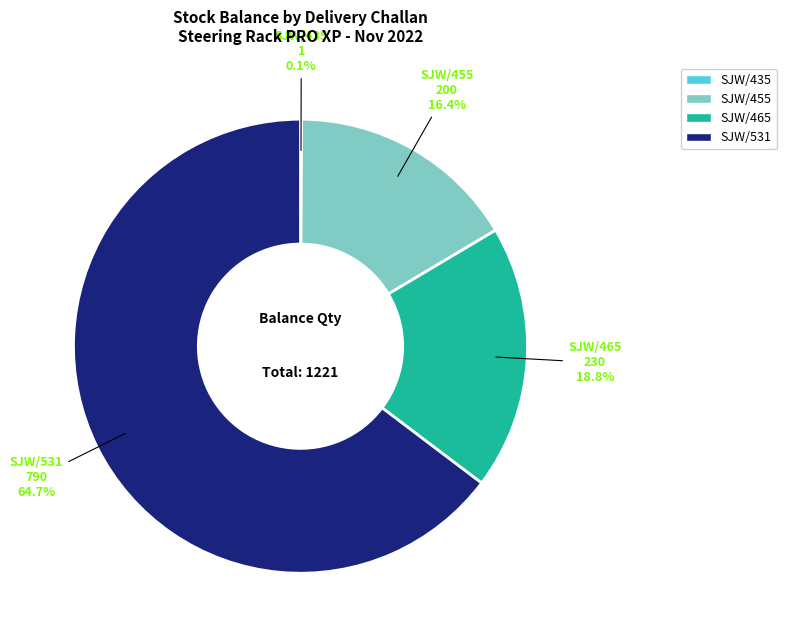

To the nearest percent, what is the difference between the largest and smallest slice percentages?

65%